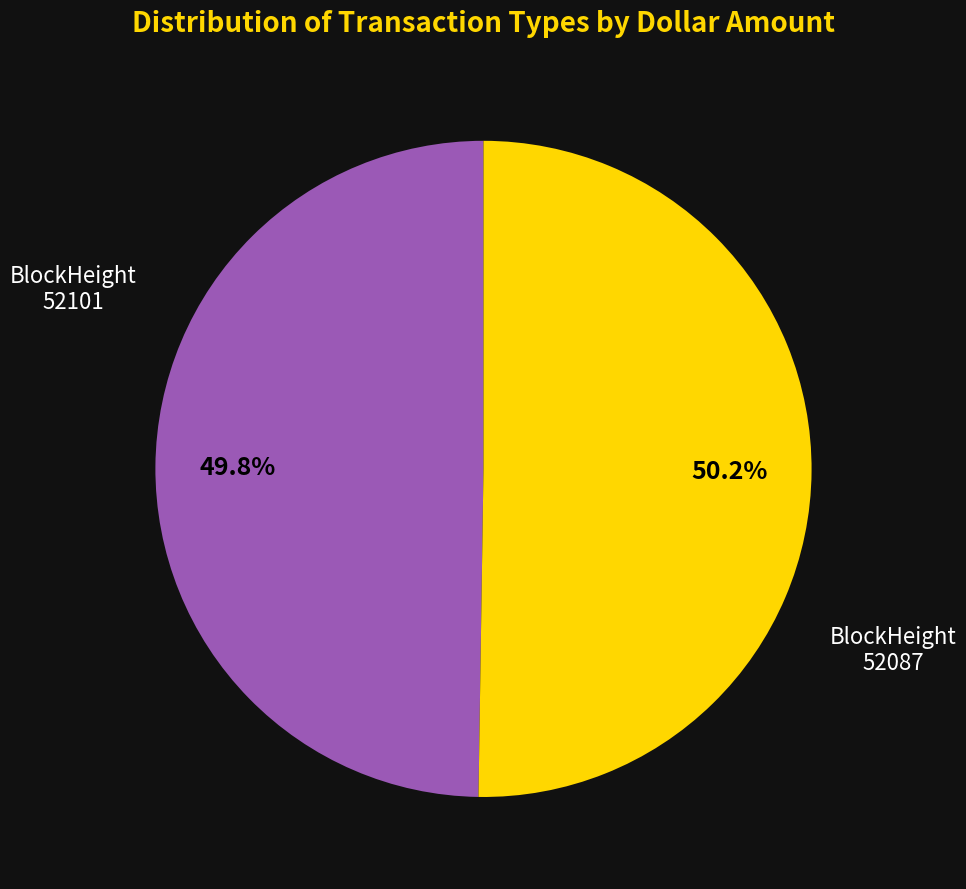

To the nearest percent, what is the average slice percentage?

50%